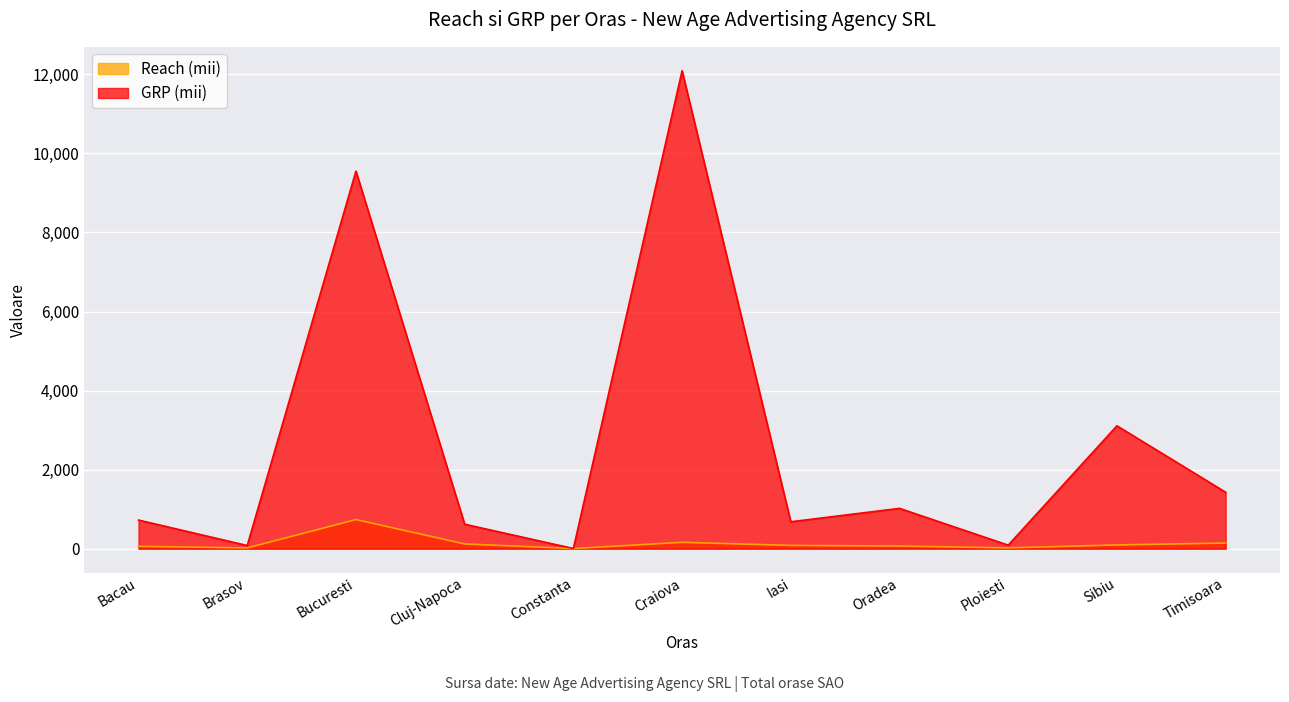

At which category is the sum across all series the highest?

Craiova